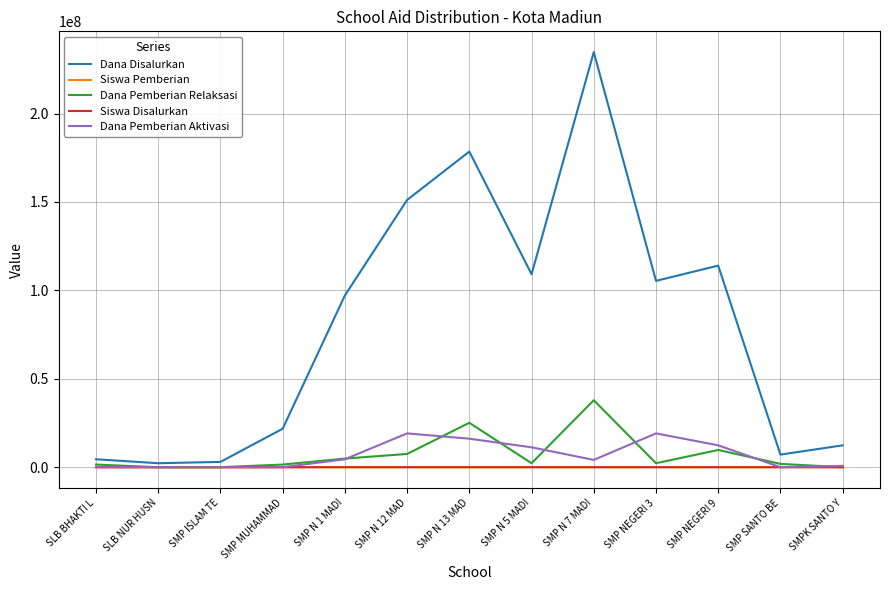

Does the chart display data point markers on the line(s)?

No